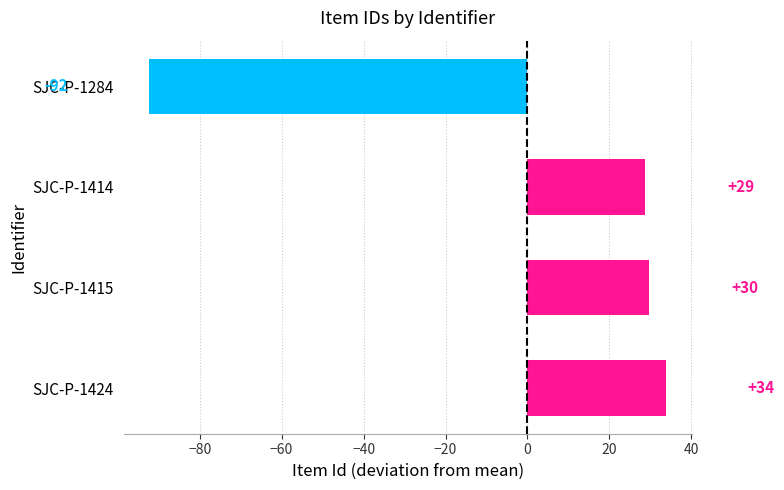

Are the bars horizontal?

Yes